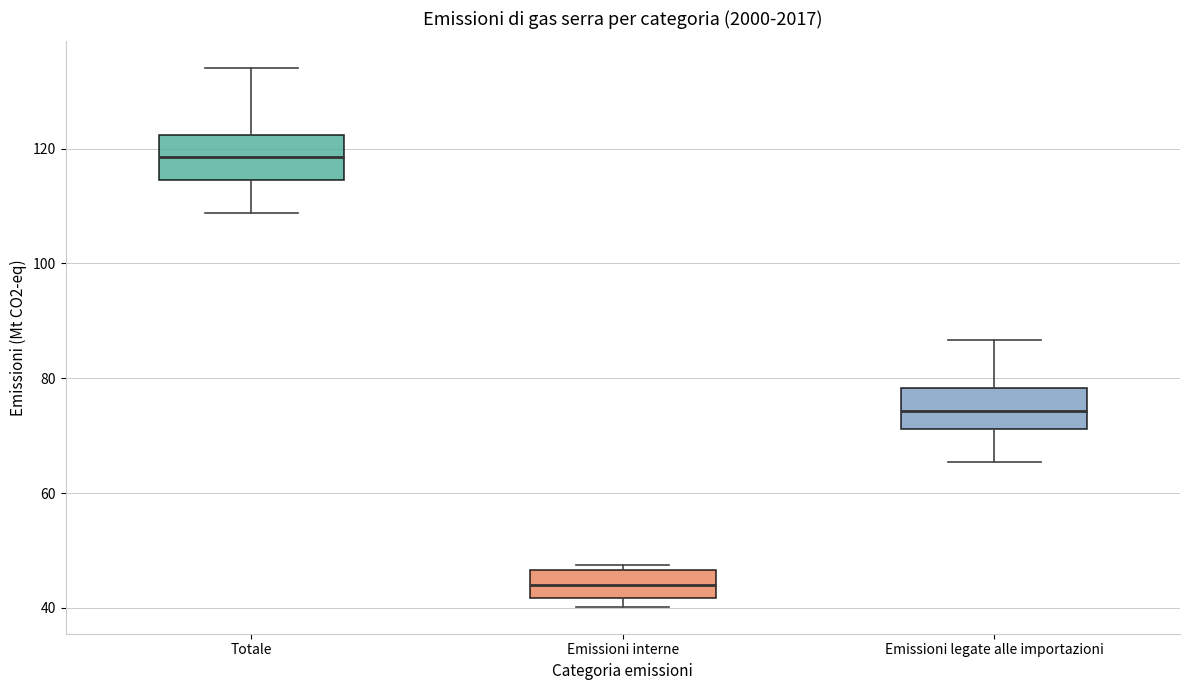

Reading left to right, read every box against the y-axis: the position of its median line, the range the box covers, and the ends of its whiskers. The values are not printed on the chart, so give them approximately, as read against the axis.

Totale: median 118, box 114 to 122, whiskers 108 to 134
Emissioni interne: median 44, box 42 to 46, whiskers 40 to 48
Emissioni legate alle importazioni: median 74, box 72 to 78, whiskers 66 to 86